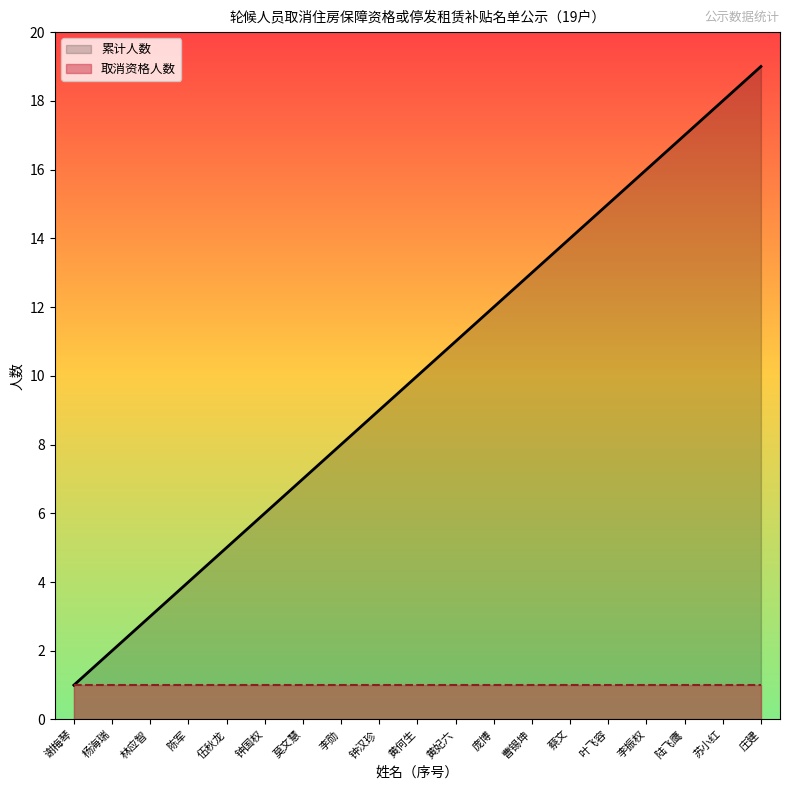

What is the difference between the maximum and minimum values?

18